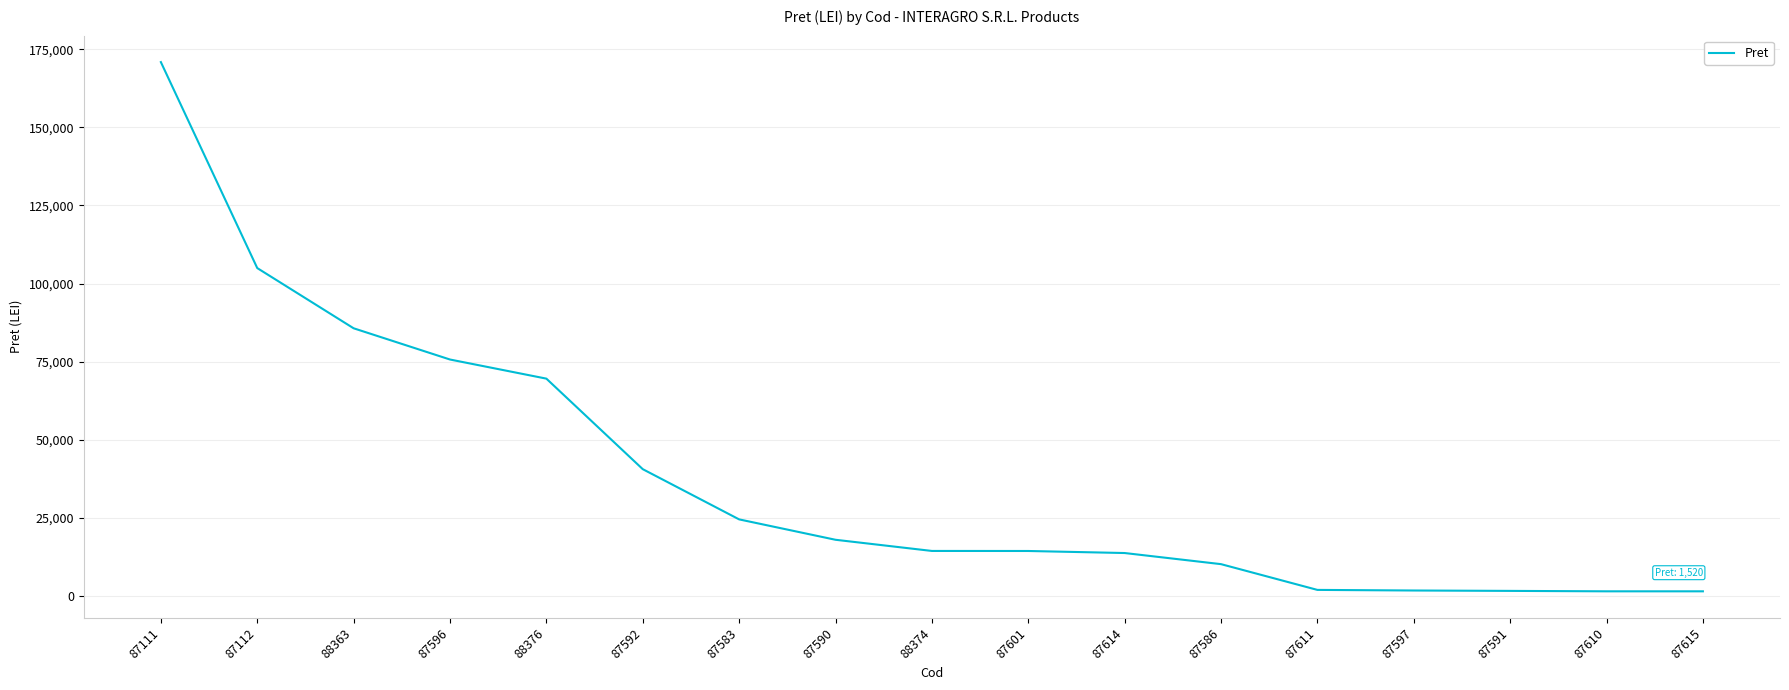

What is the greatest value displayed?

170871